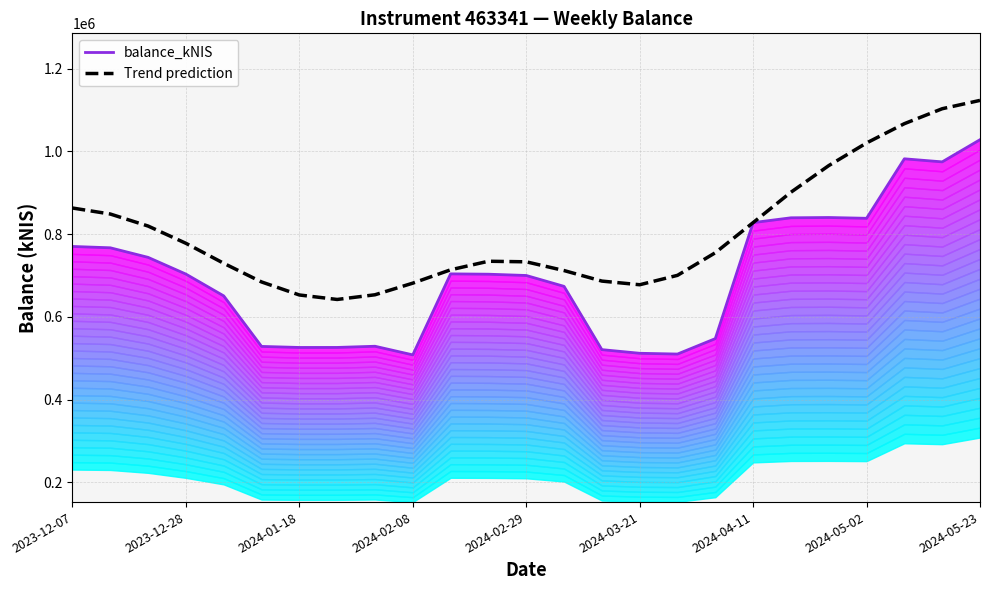

The value of Trend prediction at 2024-03-21 is 677611.3. True or false?

True